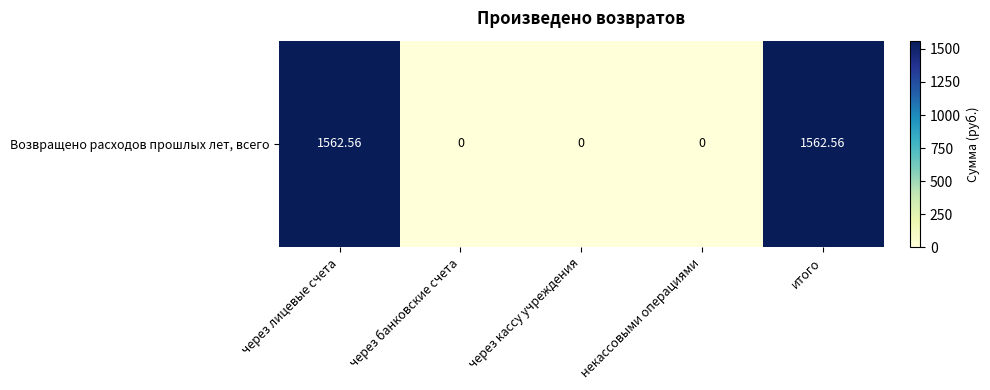

What is the difference between the values at через лицевые счета and через кассу учреждения?

1562.6